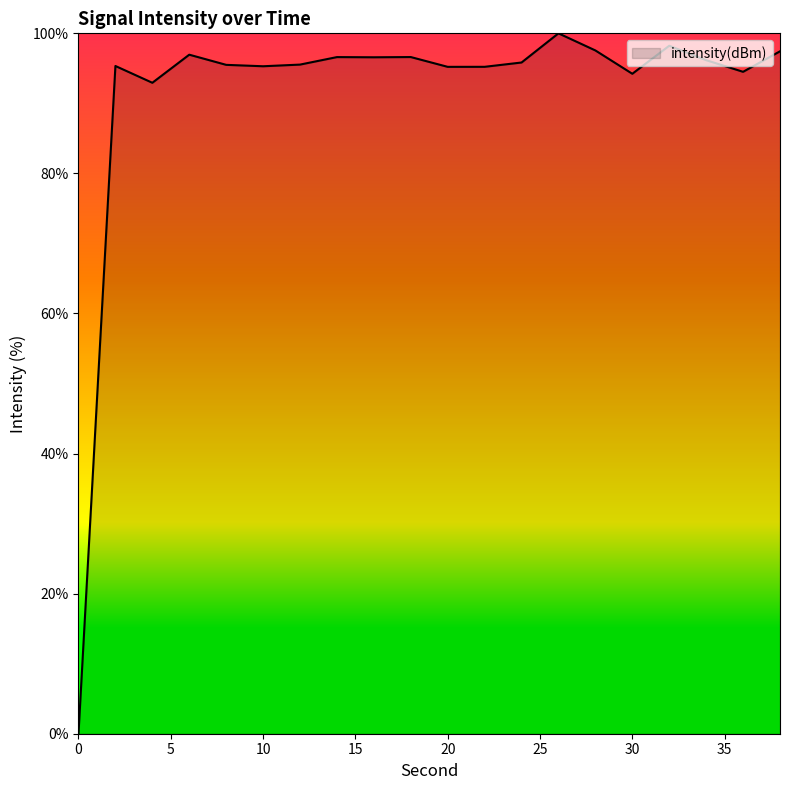

What is the maximum value shown in the chart?

100.0